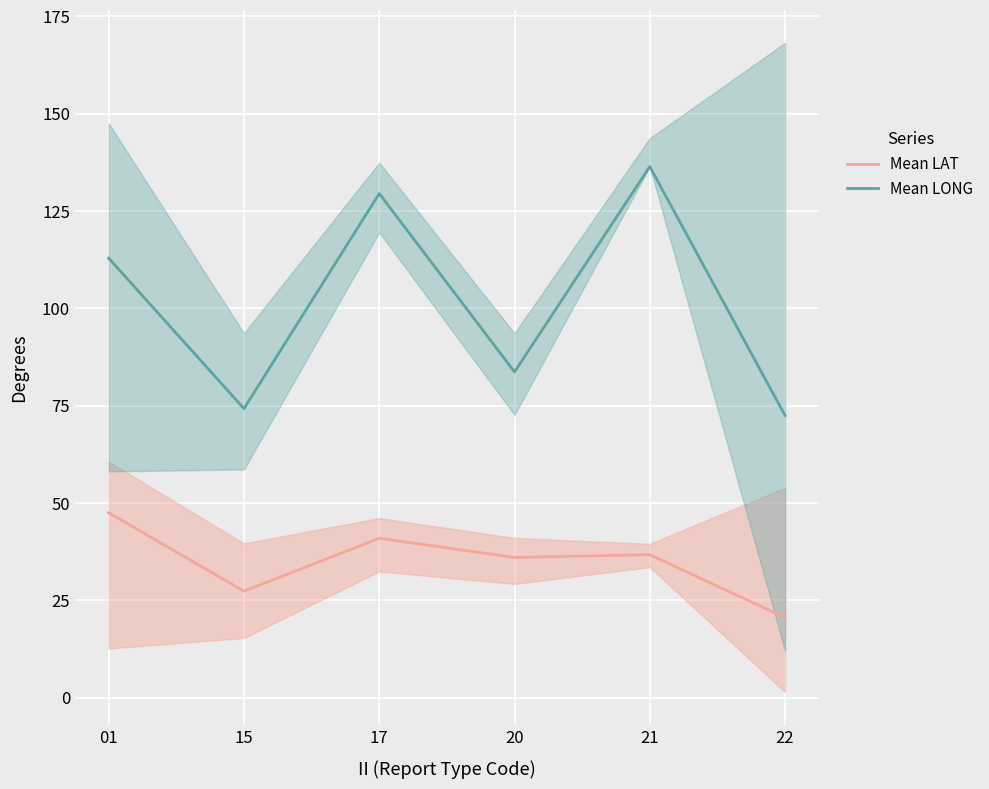

The value of Mean LONG at 22 is 120.5. True or false?

False